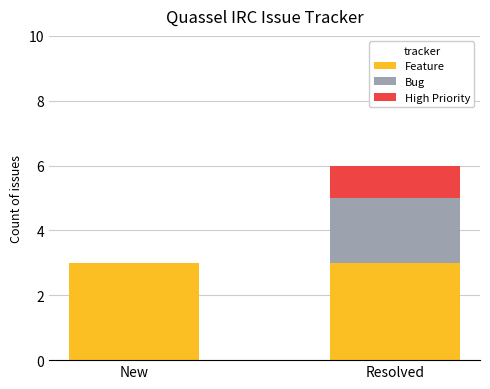

What is the total value across all series at New?

3